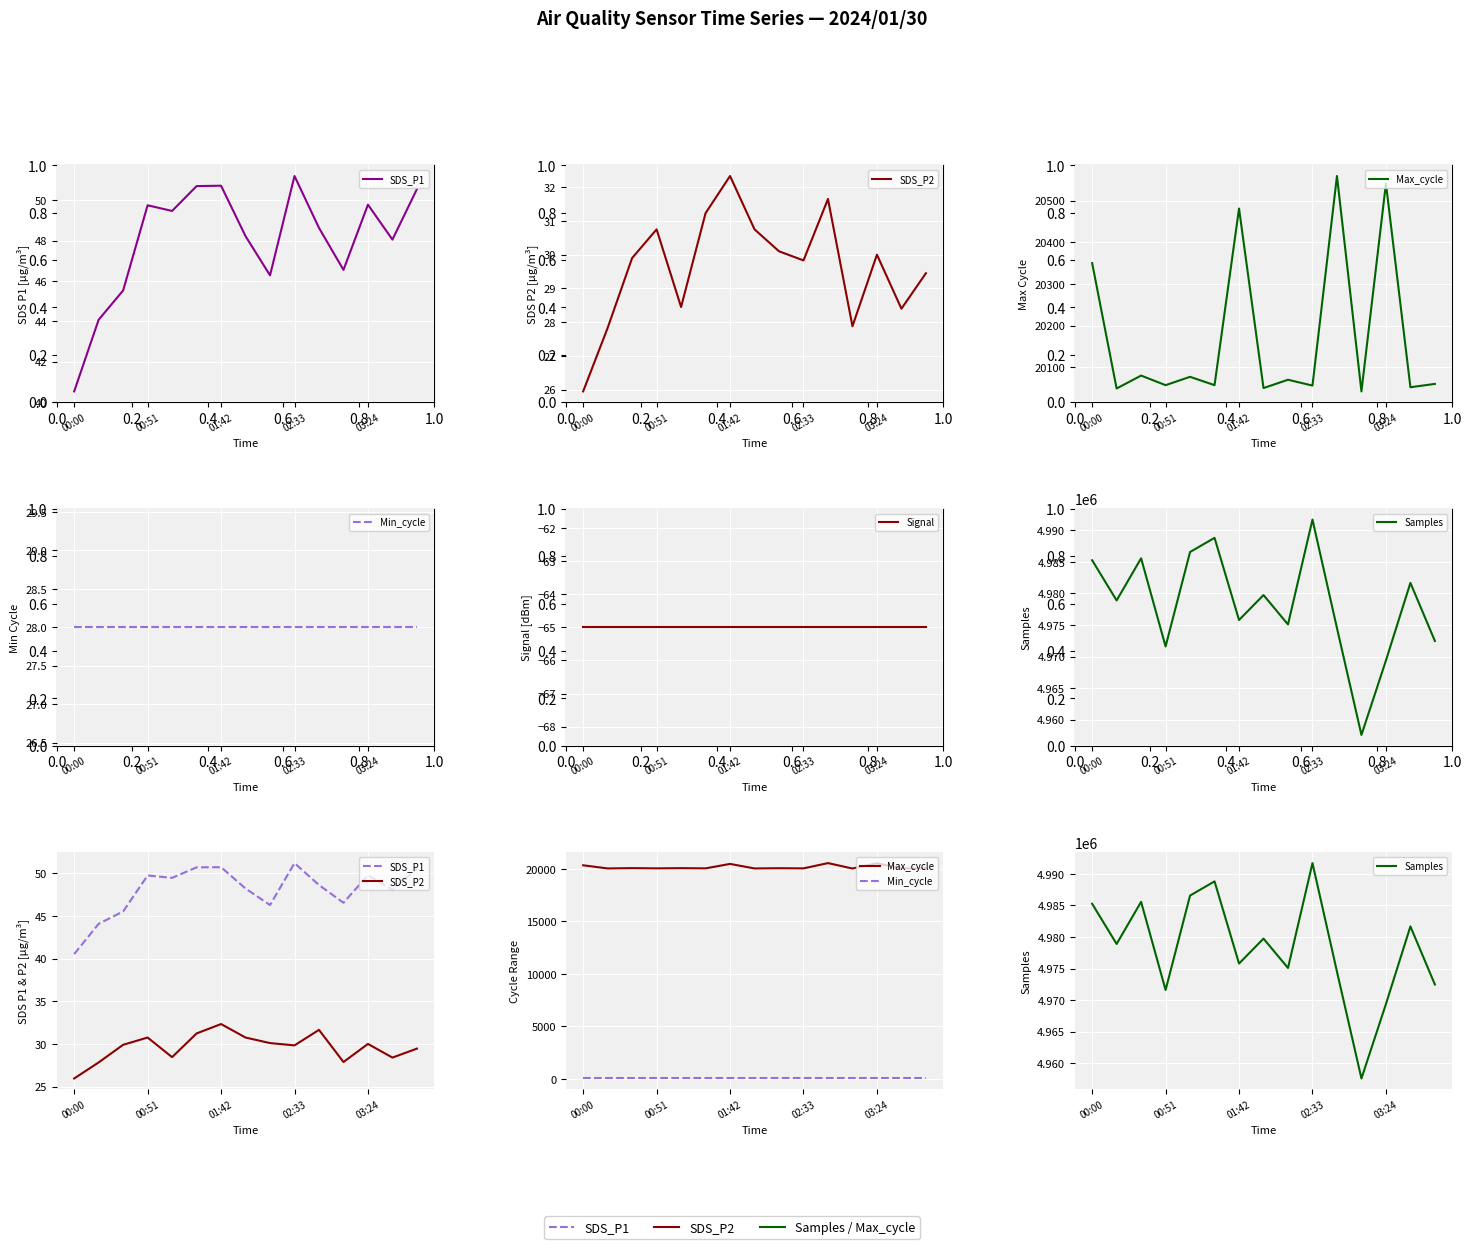

What is the difference between the second highest and second lowest values in the SDS_P1 series?

6.6